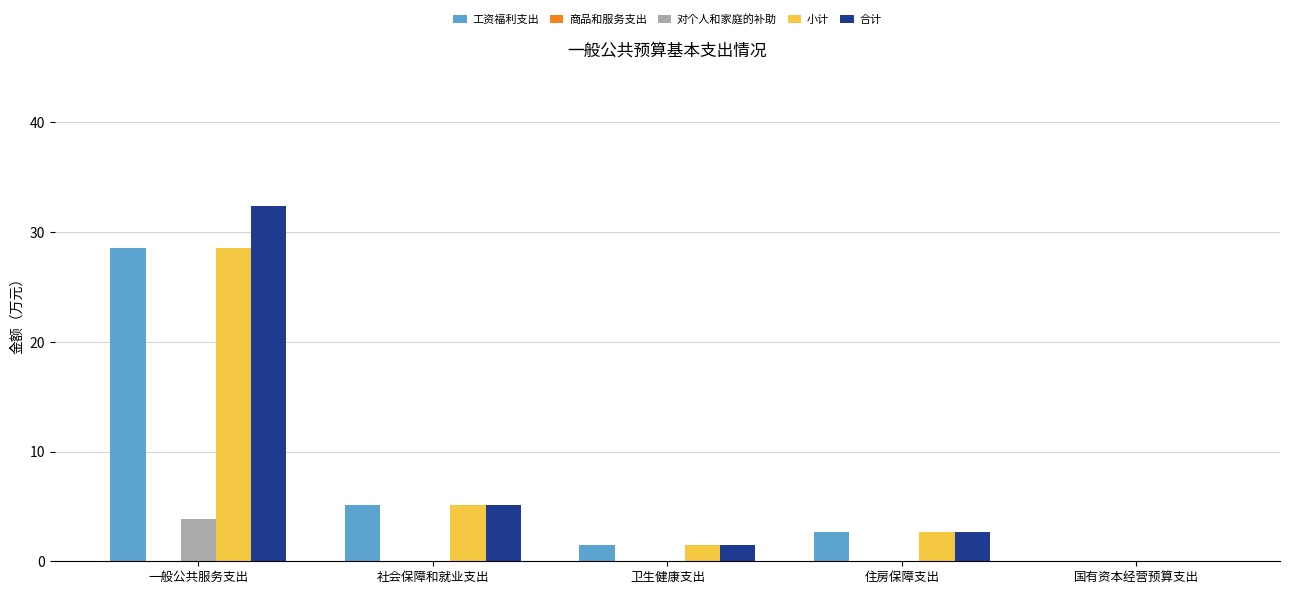

Which series has the largest total across all categories?

合计